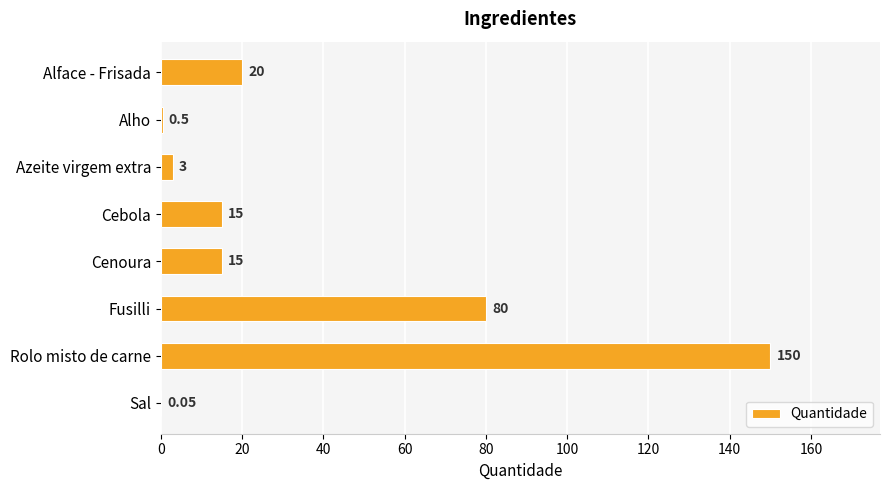

Where is the data nearest to the value 75?

Fusilli